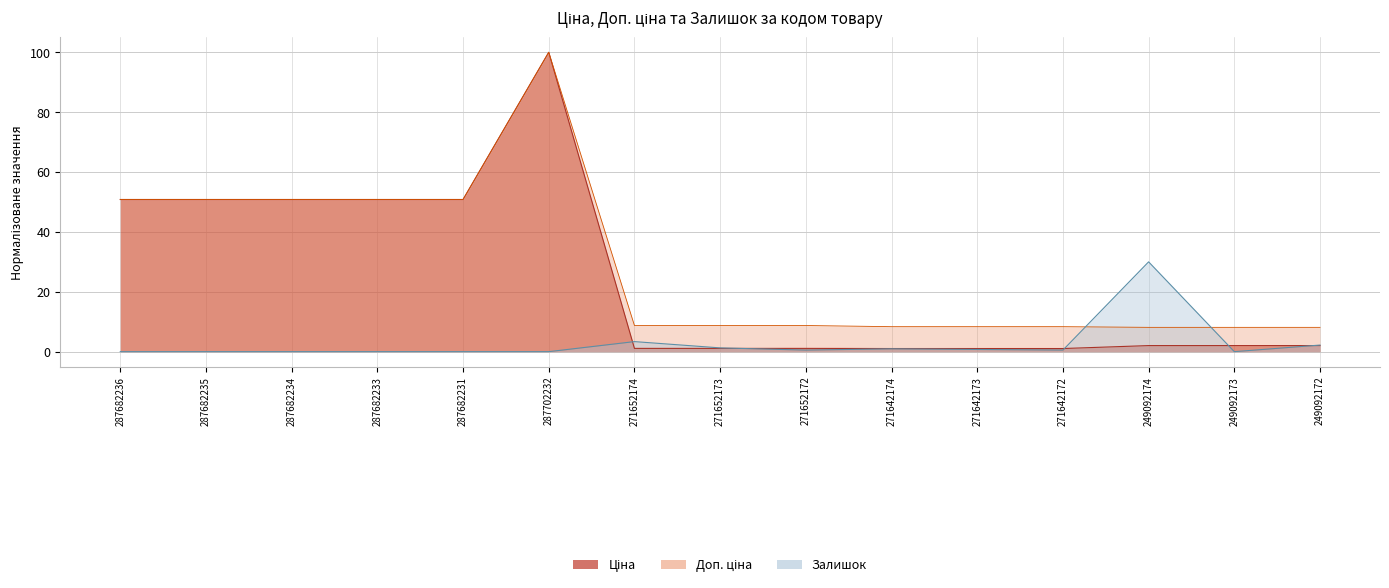

Rank the categories by Доп. ціна value from highest to lowest.

287702232, 287682236, 287682235, 287682234, 287682233, 287682231, 271652174, 271652173, 271652172, 271642174, 271642173, 271642172, 249092174, 249092173, 249092172